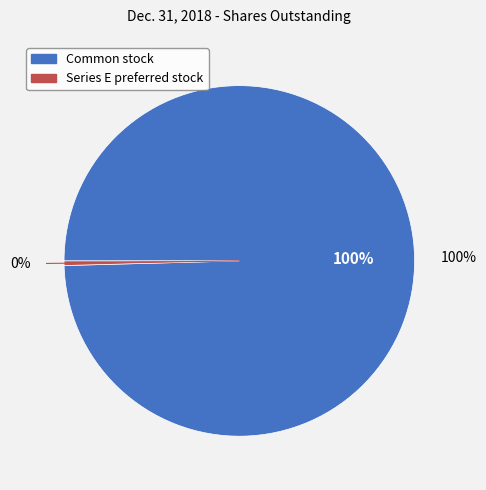

What is the change in value from Common stock, shares outstanding to Series E preferred stock, shares outstanding?

-236337445